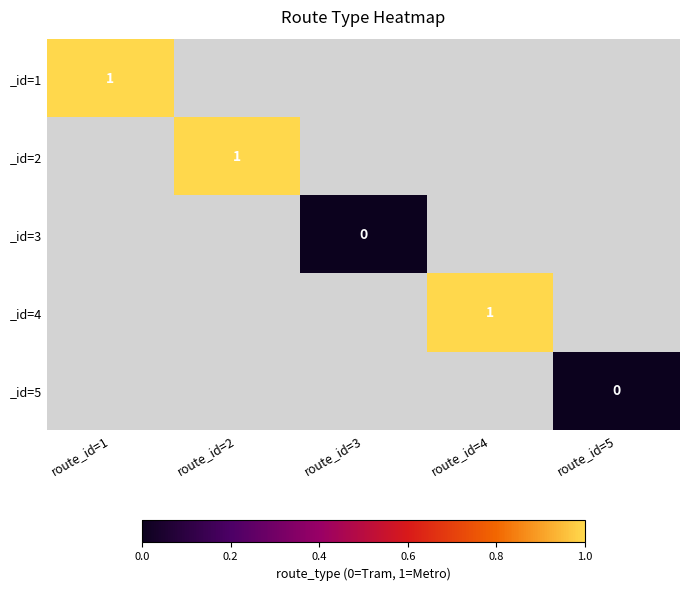

What is the greatest value displayed?

1.0